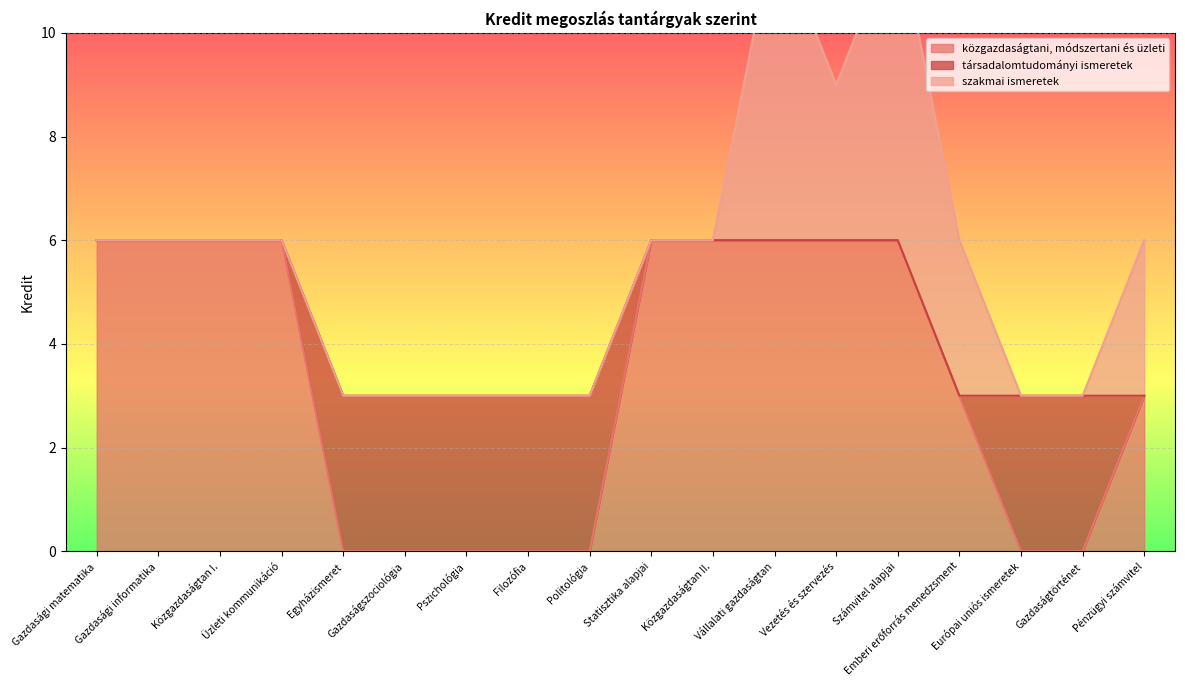

Is it true that közgazdaságtani, módszertani és üzleti equals 6 at Statisztika alapjai?

True